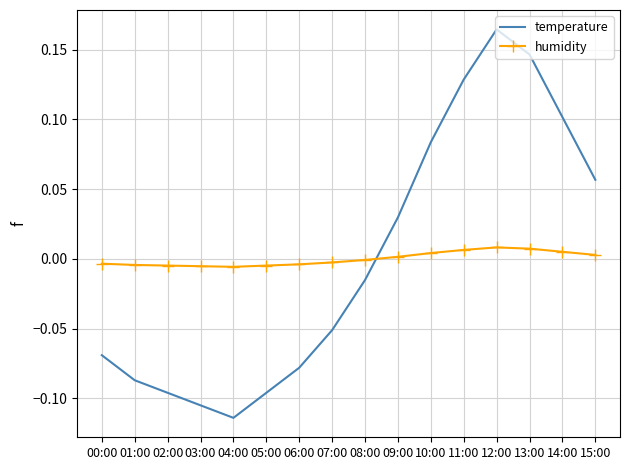

True or false: temperature and humidity cross at least once.

True